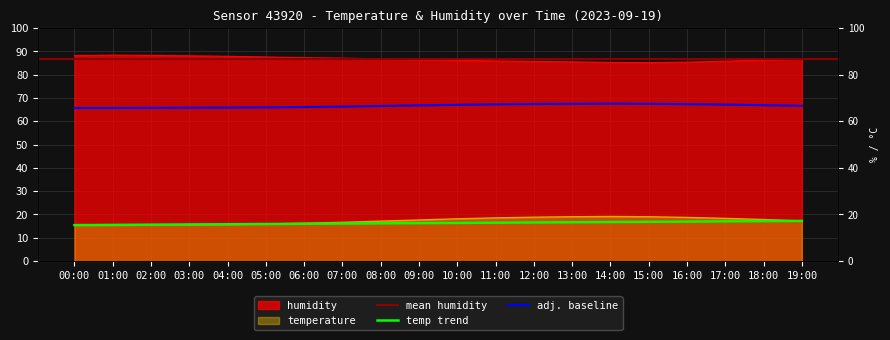

Which has a higher value, 12:00 or 06:00?

06:00